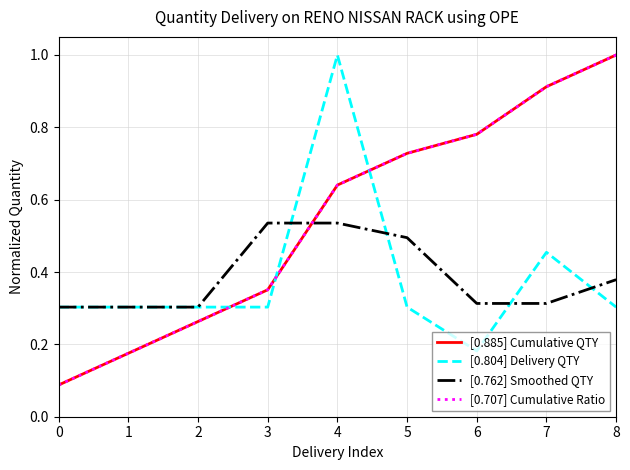

Does the chart display data point markers on the line(s)?

No